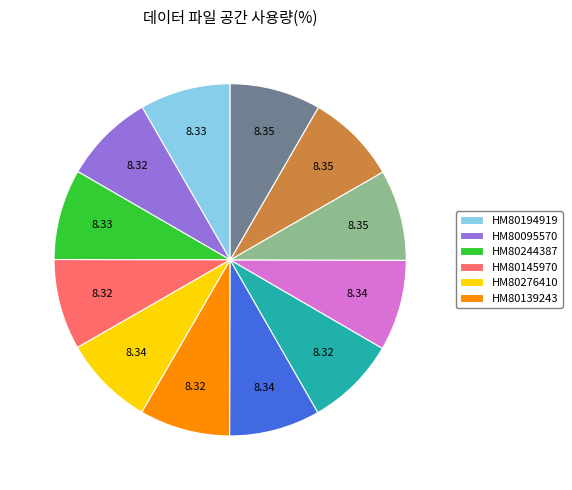

Is there any slice that represents more than half of the pie?

No